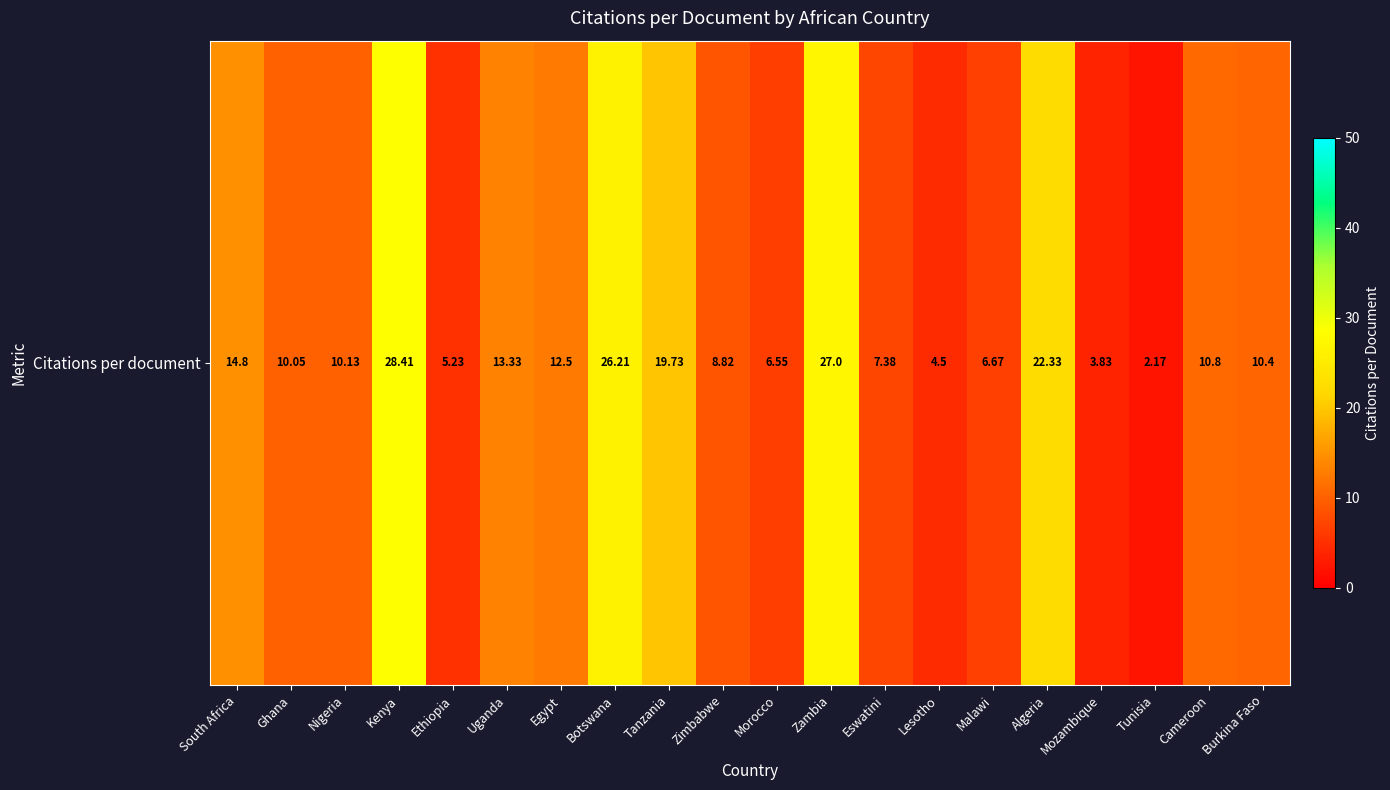

What is the change in value from Nigeria to Cameroon?

+0.7